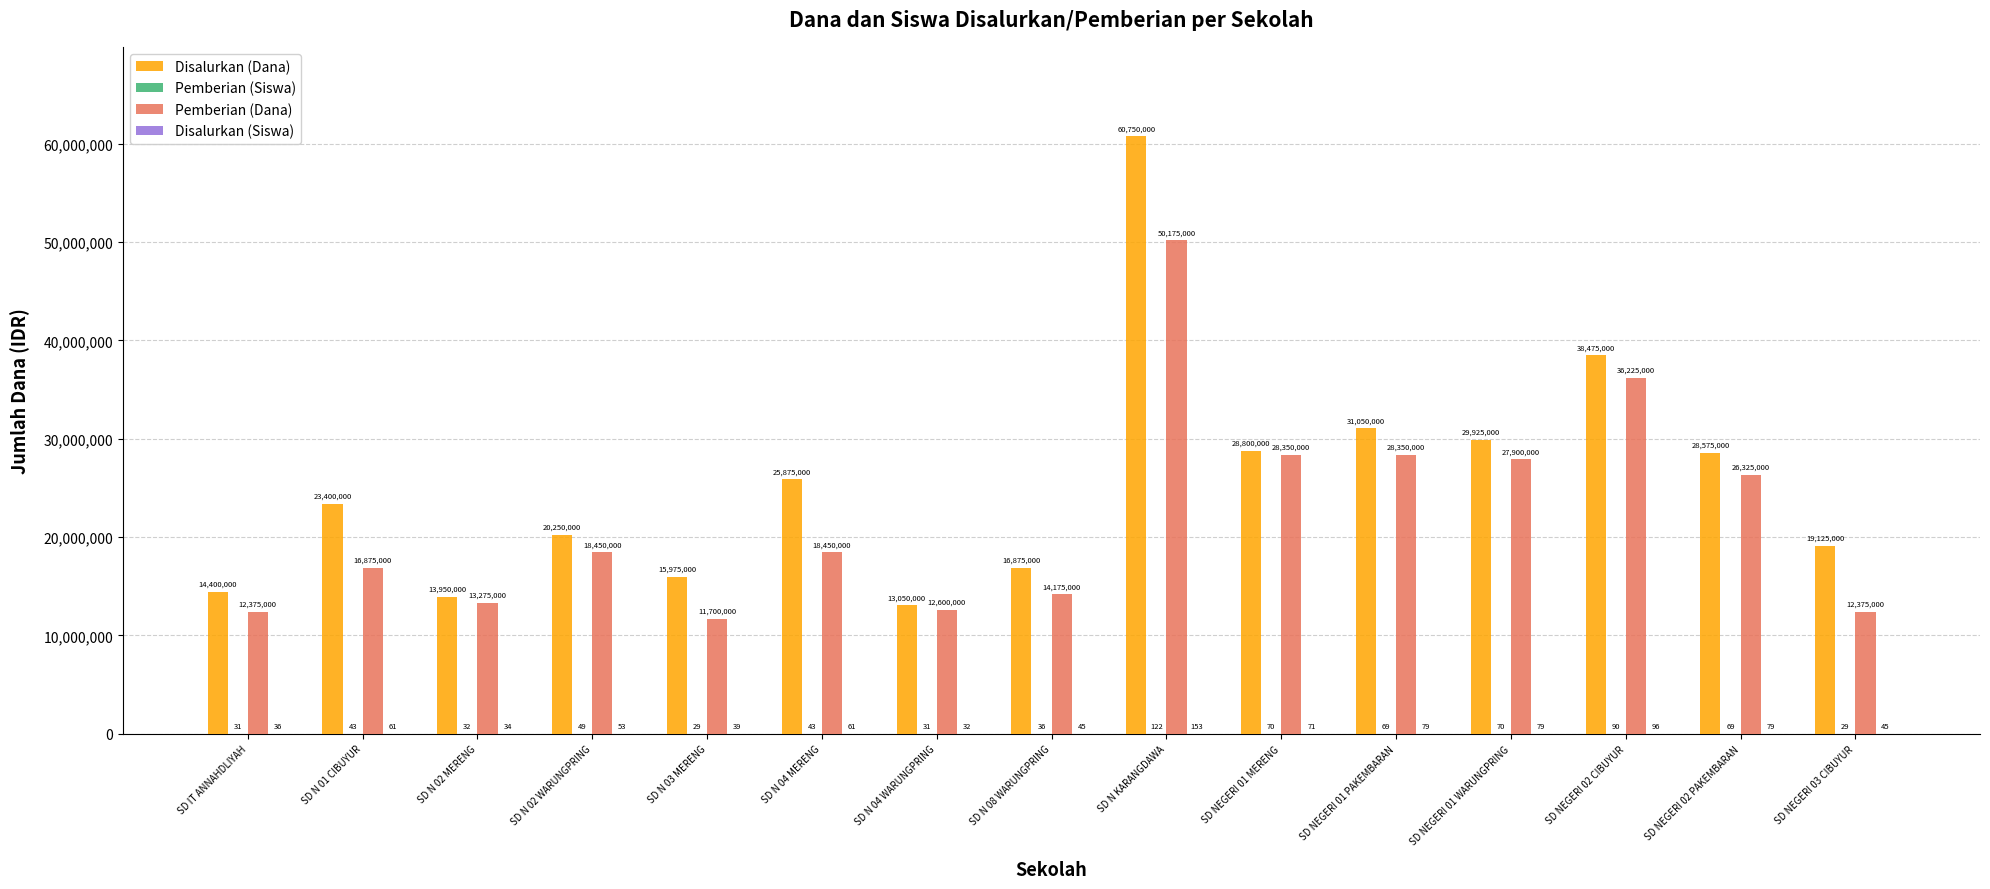

What is the sum of the Pemberian (Dana) values at SD N 03 MERENG and SD N KARANGDAWA?

61875000